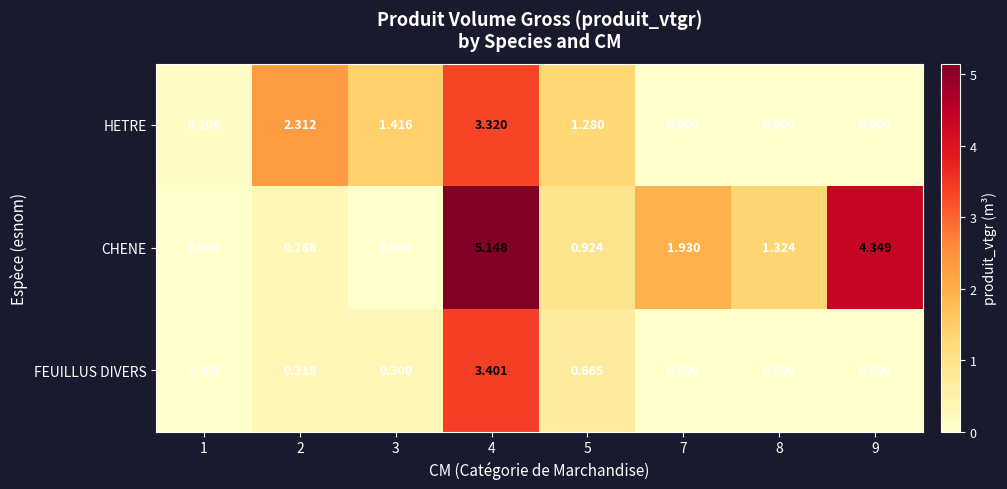

Is the value of HETRE at 1 greater than the value of CHENE at 5?

No